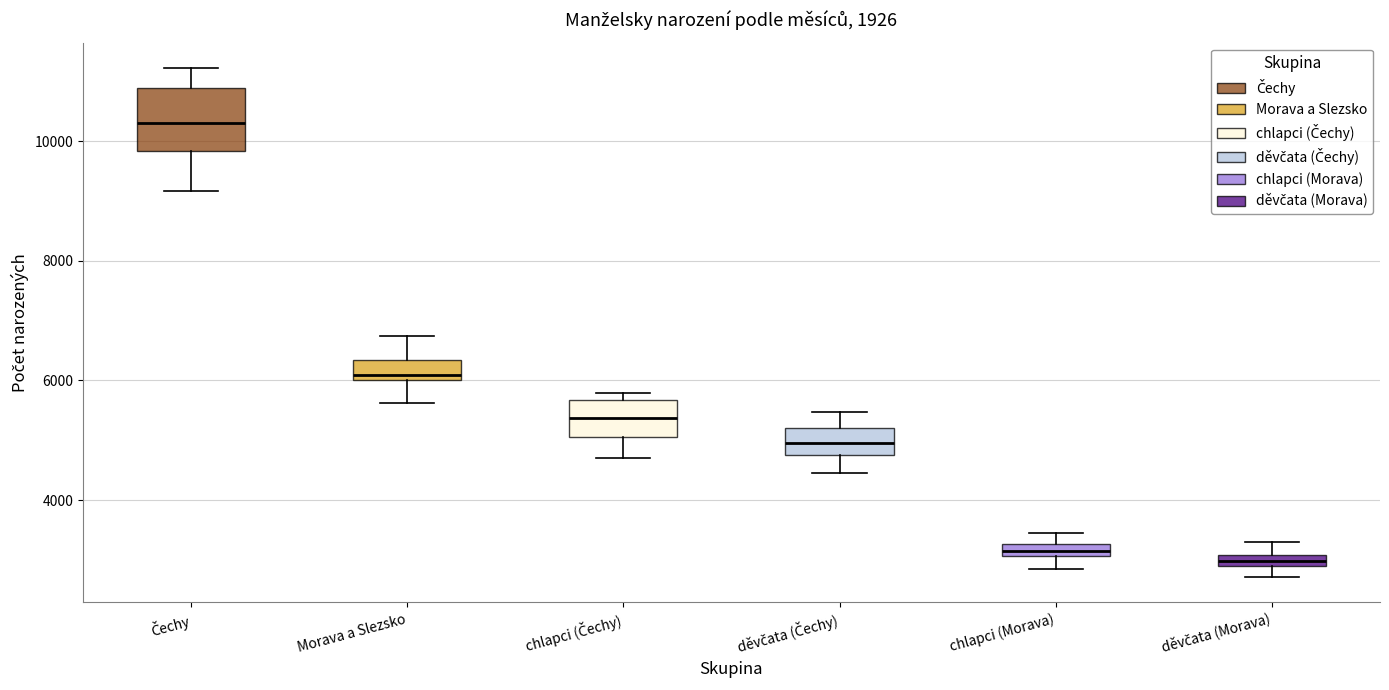

Which box is the tallest, from its lower edge to its upper edge?

Čechy